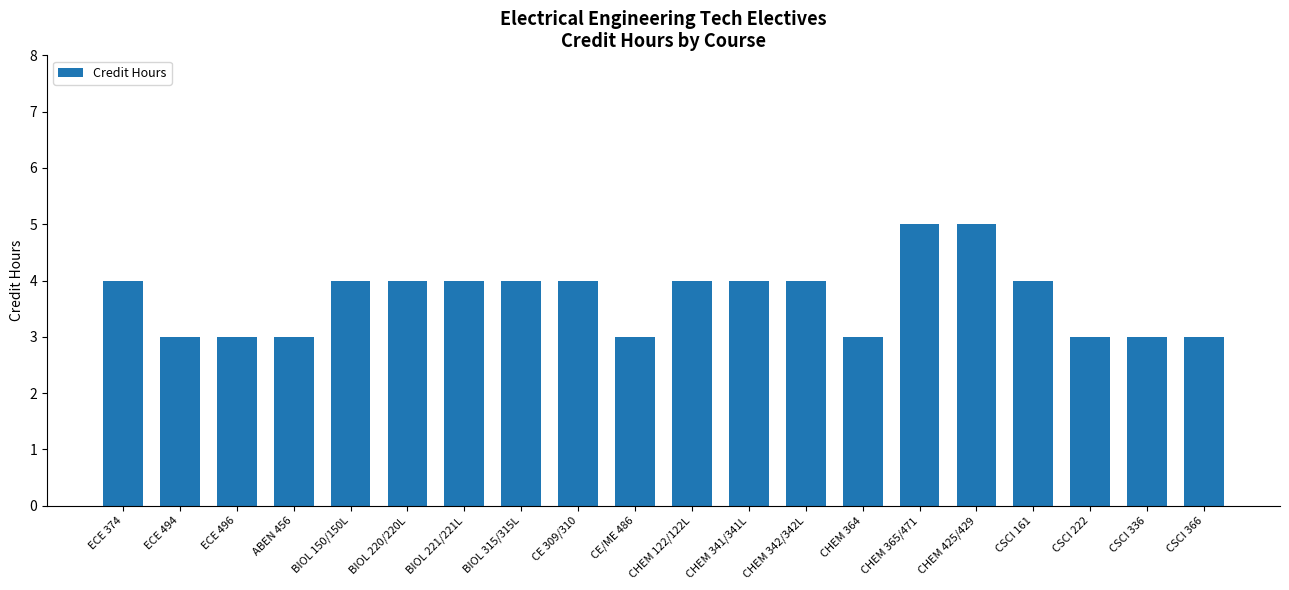

What is the smallest value displayed?

3